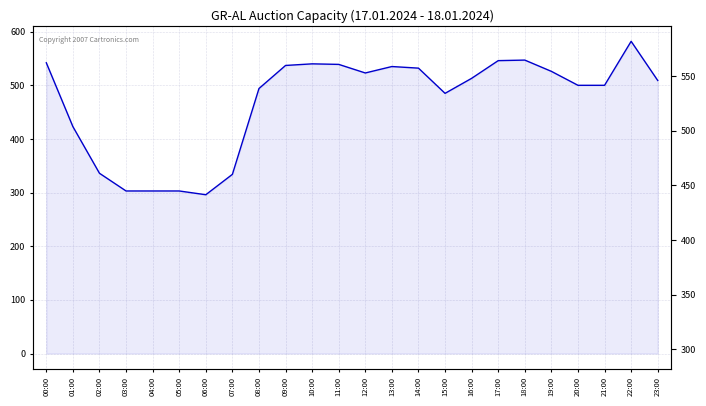

Rank the categories by value from lowest to highest.

06:00, 03:00, 04:00, 05:00, 07:00, 02:00, 01:00, 15:00, 08:00, 20:00, 21:00, 23:00, 16:00, 12:00, 19:00, 14:00, 13:00, 09:00, 11:00, 10:00, 00:00, 17:00, 18:00, 22:00